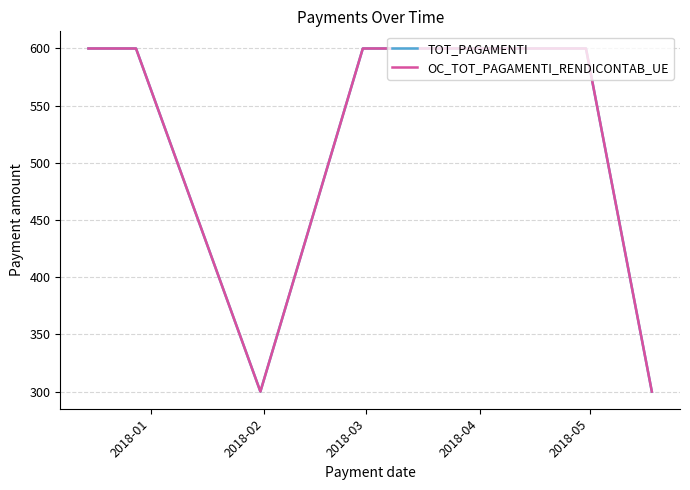

Reading right to left, extract all data points from this chart.

TOT_PAGAMENTI: 300	600	600	600	300	600	600
OC_TOT_PAGAMENTI_RENDICONTAB_UE: 300	600	600	600	300	600	600